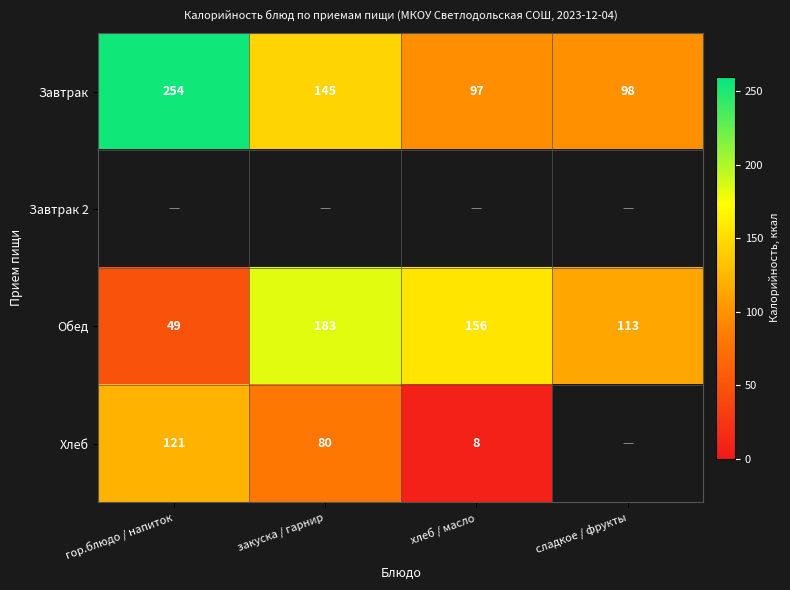

What is the total value across all series at закуска / гарнир?

408